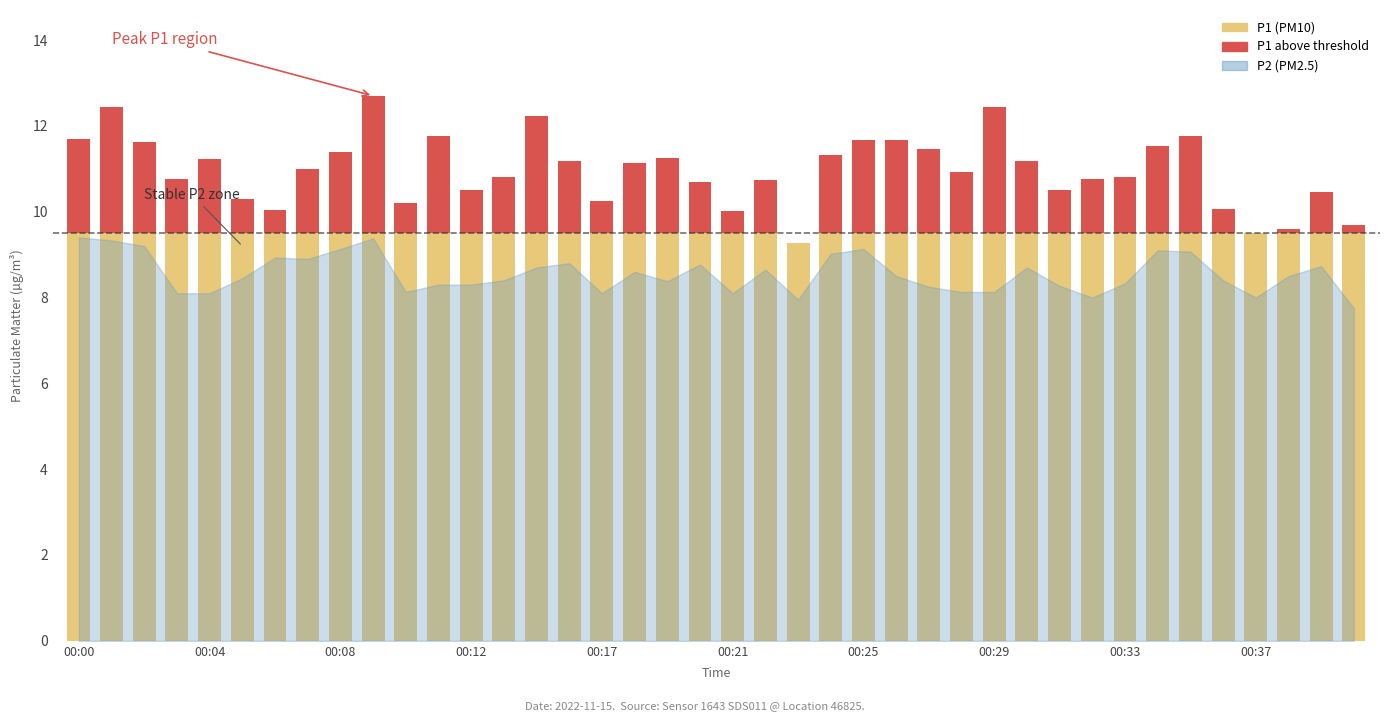

At which label does P1 reach its minimum?

00:23